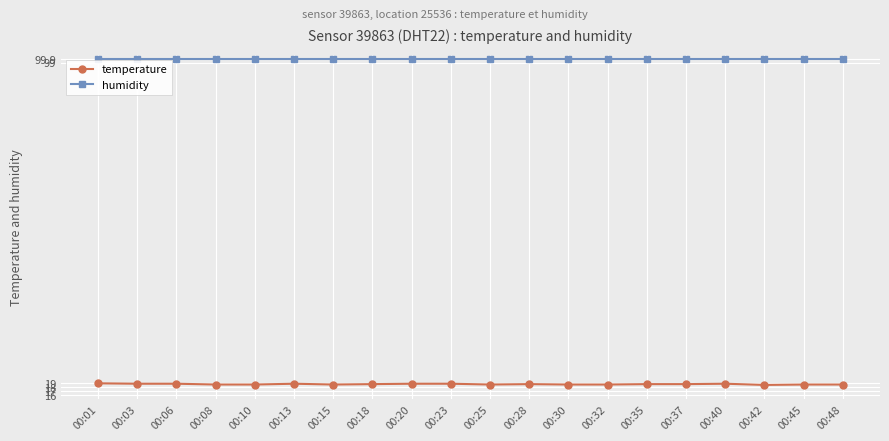

What is the total value across all series at 00:03?

118.8